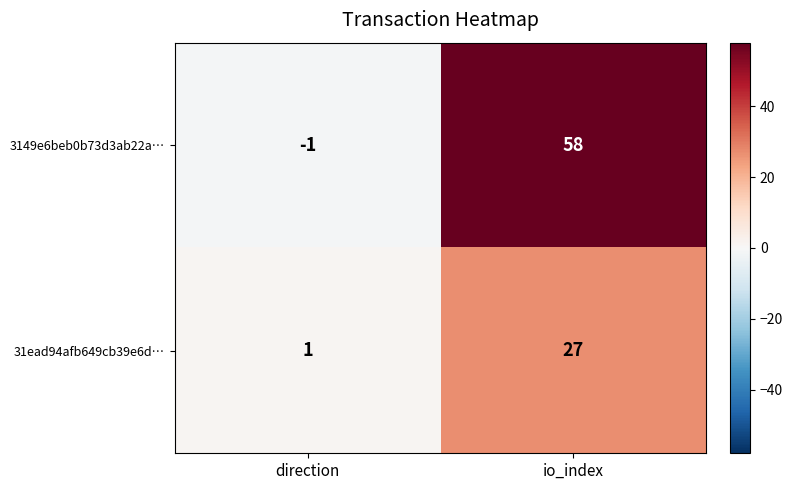

Rank the series by their maximum value, from lowest to highest.

31ead94afb649cb39e6d…, 3149e6beb0b73d3ab22a…